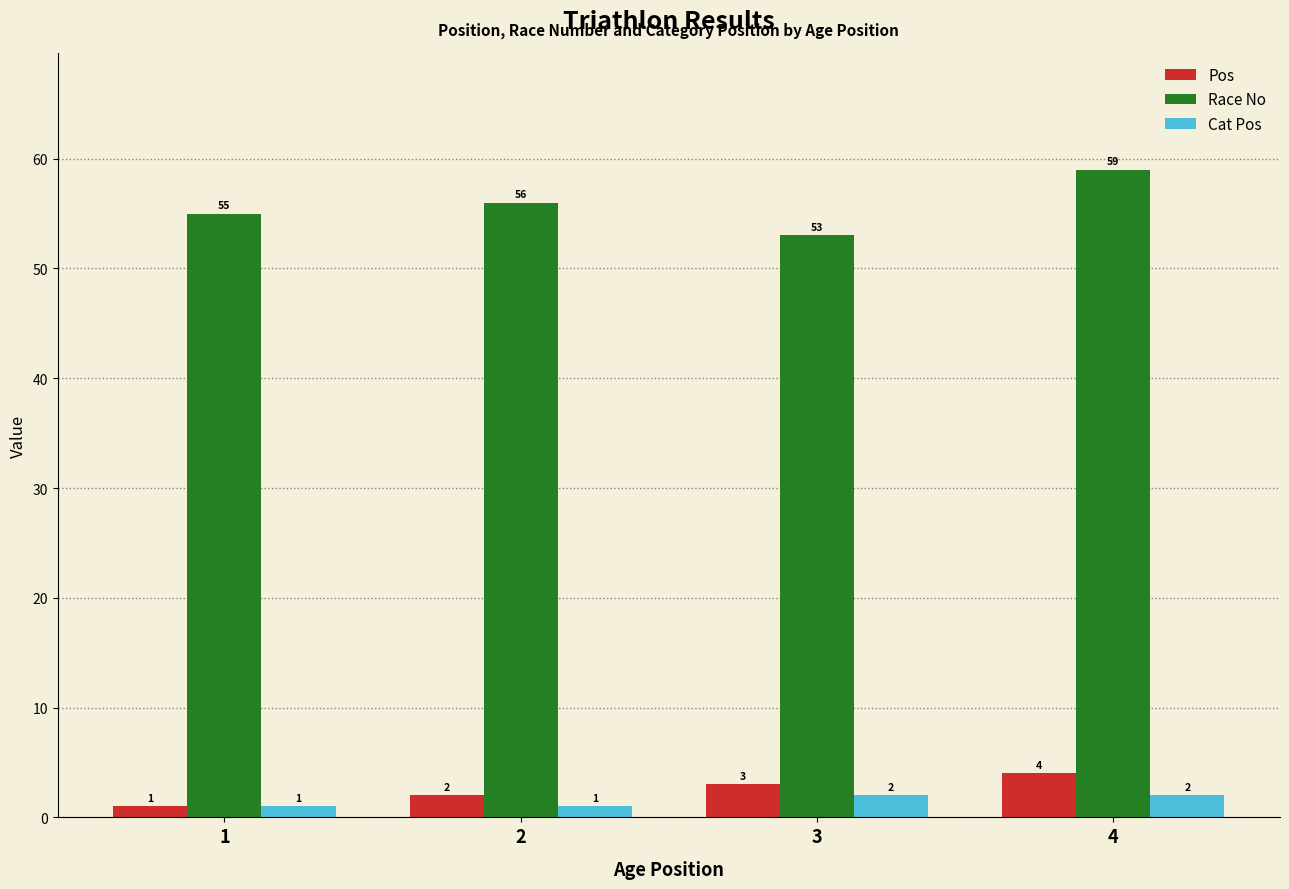

What is the value of the Race No bar at the 3rd from the left?

53